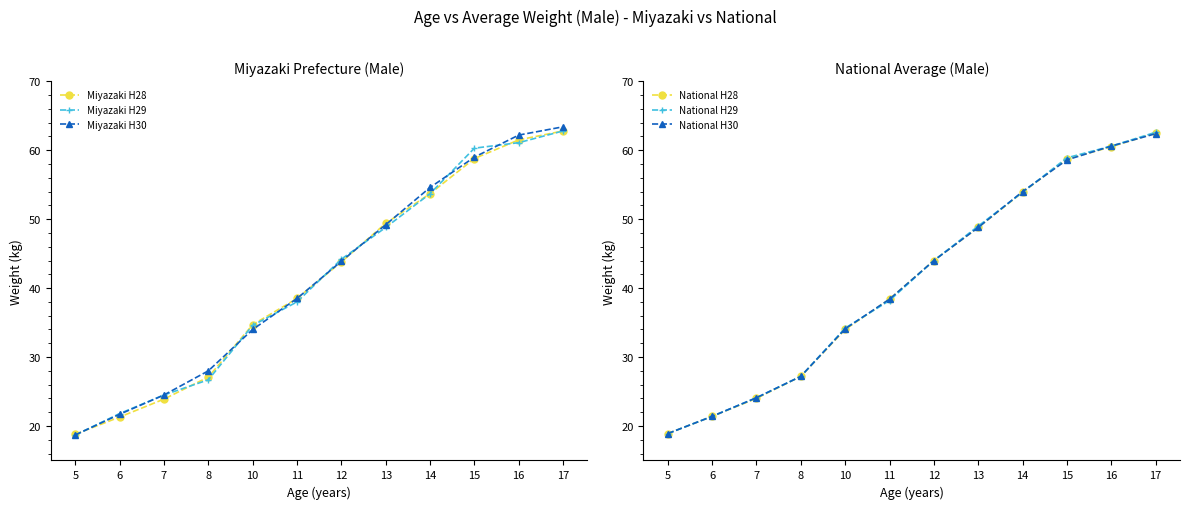

Rank the categories by National H29 value from lowest to highest.

5, 6, 7, 8, 10, 11, 12, 13, 14, 15, 16, 17